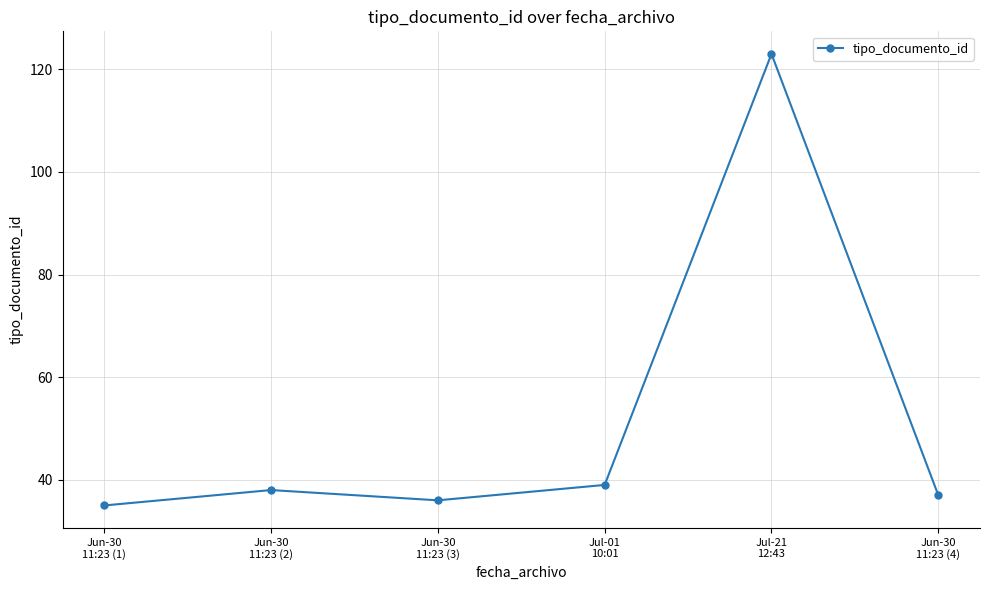

At which category does the data reach its first local valley?

Jun-30
11:23 (3)